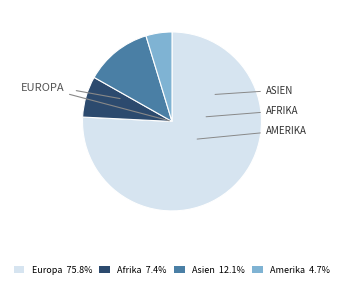

Approximately how many times larger is the value at Europa compared to Amerika?

16.1